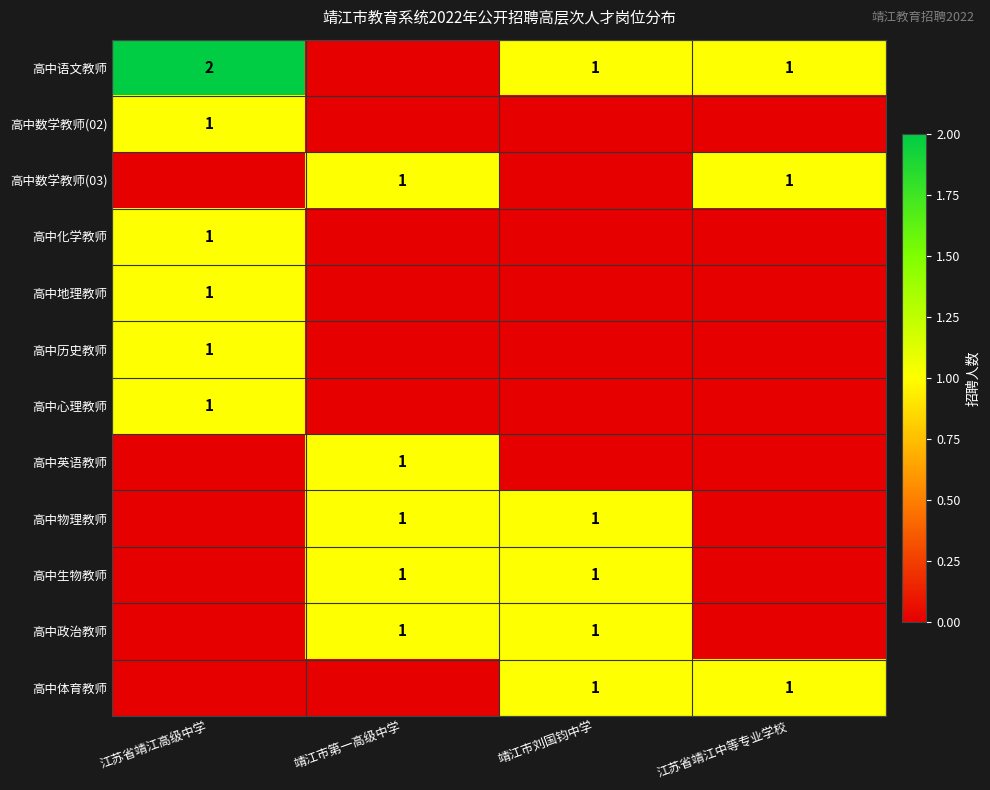

True or false: 高中数学教师(03) has a value of 0 at 江苏省靖江中等专业学校.

False